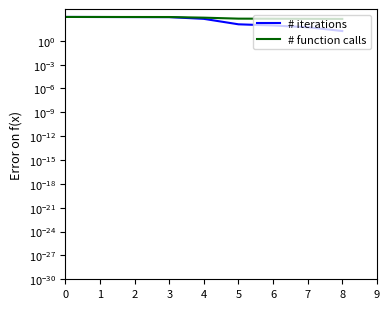

Reading left to right, transcribe all the data shown in this chart.

# iterations: 1000.0	983.1	966.1	949.2	576.3	118.6	84.7	50.8	16.9
# function calls: 1000.0	992.5	985.1	977.6	813.4	611.9	597.0	582.1	567.2